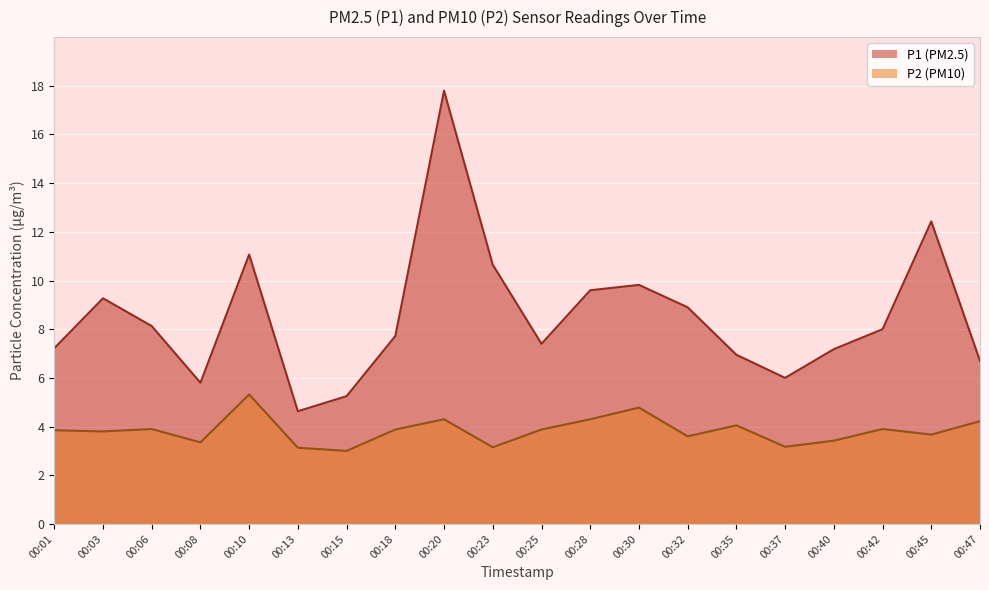

What is the total value across all series at 00:23?

13.8